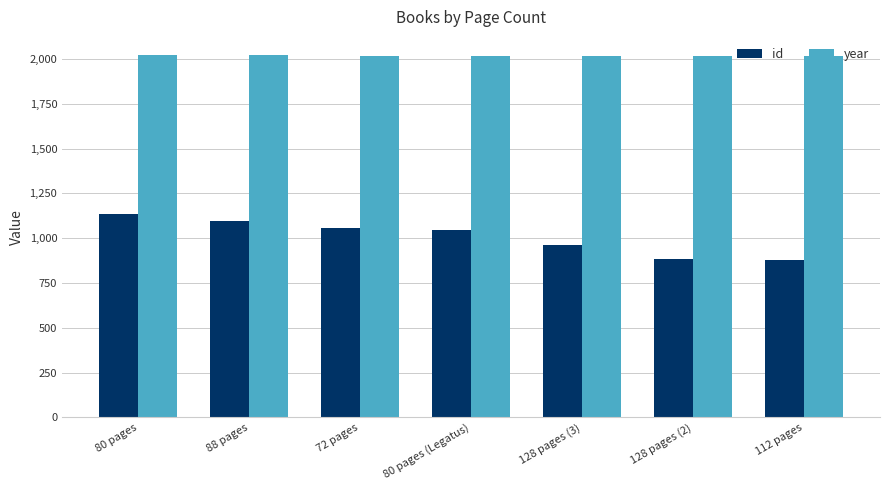

What is the value of the year bar at the 4th from the left?

2019